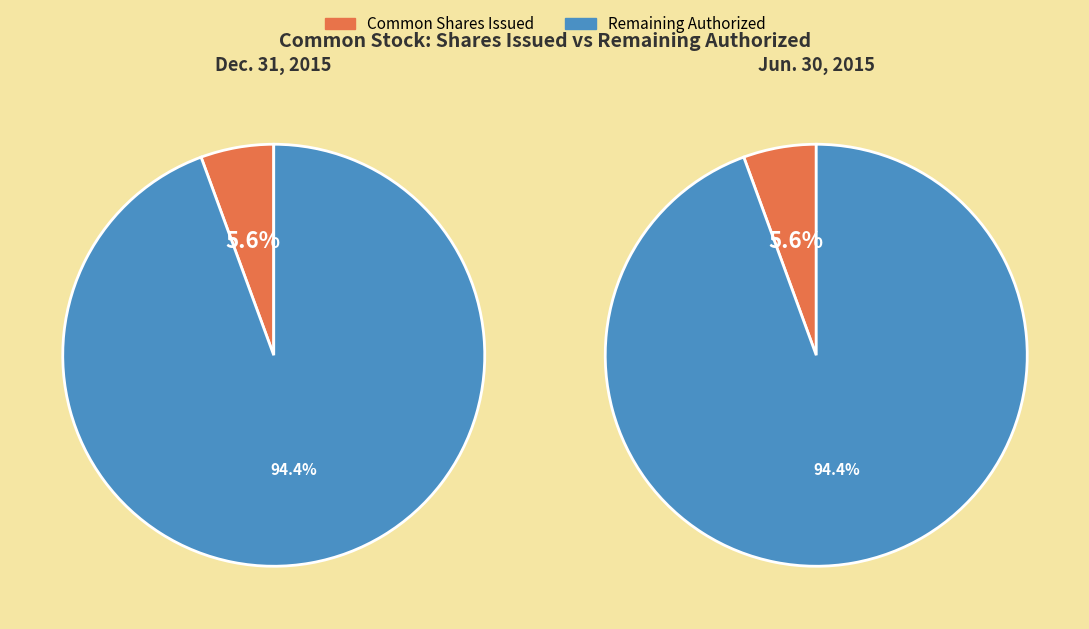

Is it true that Jun. 30, 2015 is 50% of the pie?

True